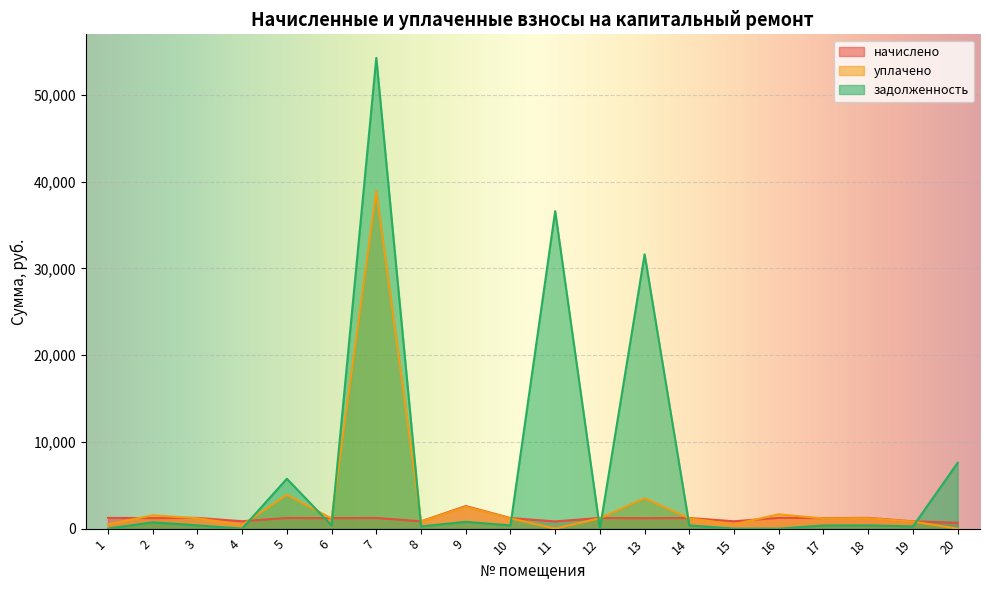

Is it true that начислено equals 443.1 at 5?

False